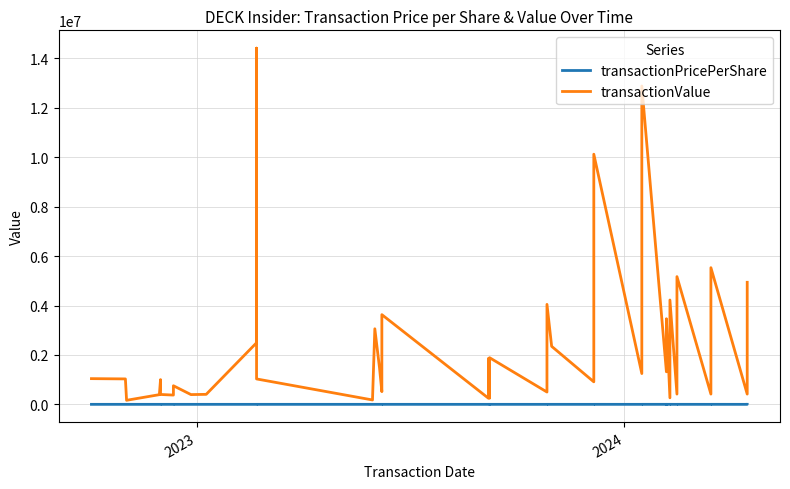

Does the chart have visible grid lines?

Yes